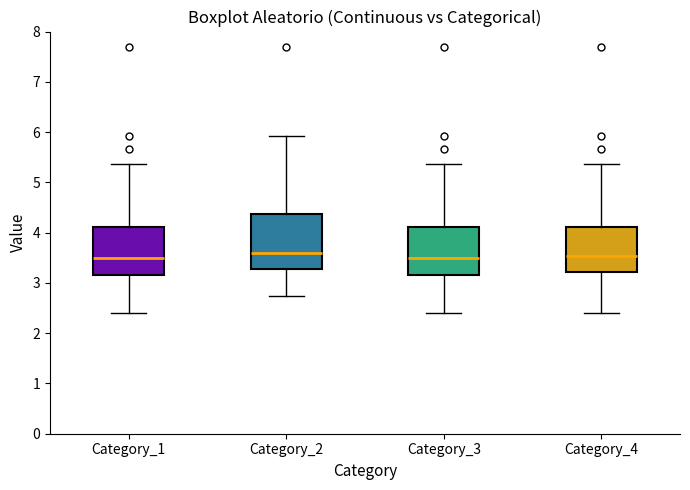

Which box is the tallest, from its lower edge to its upper edge?

Category_2